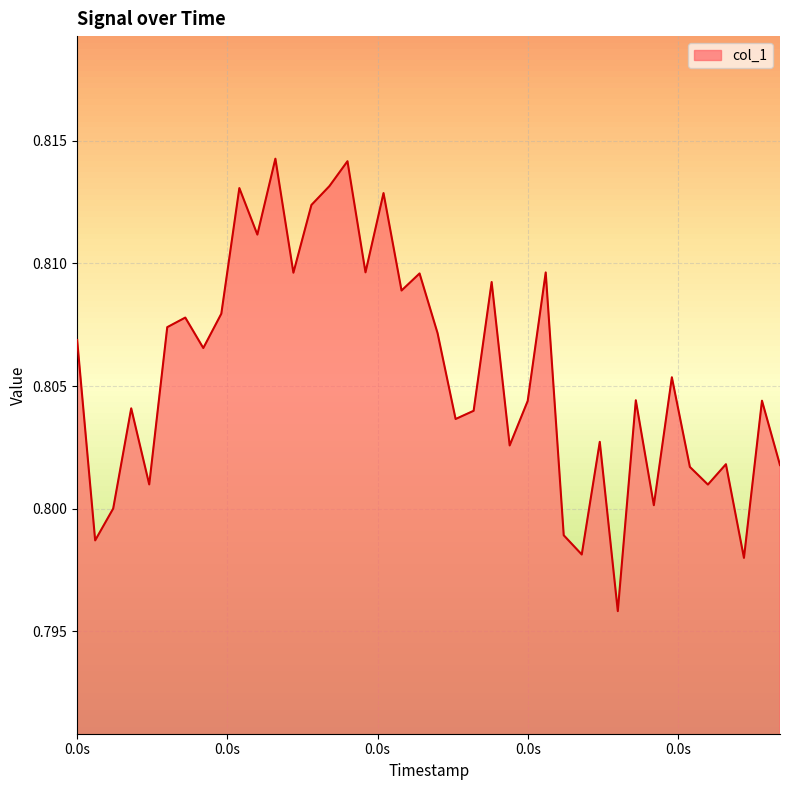

How many lines are shown in the chart?

1